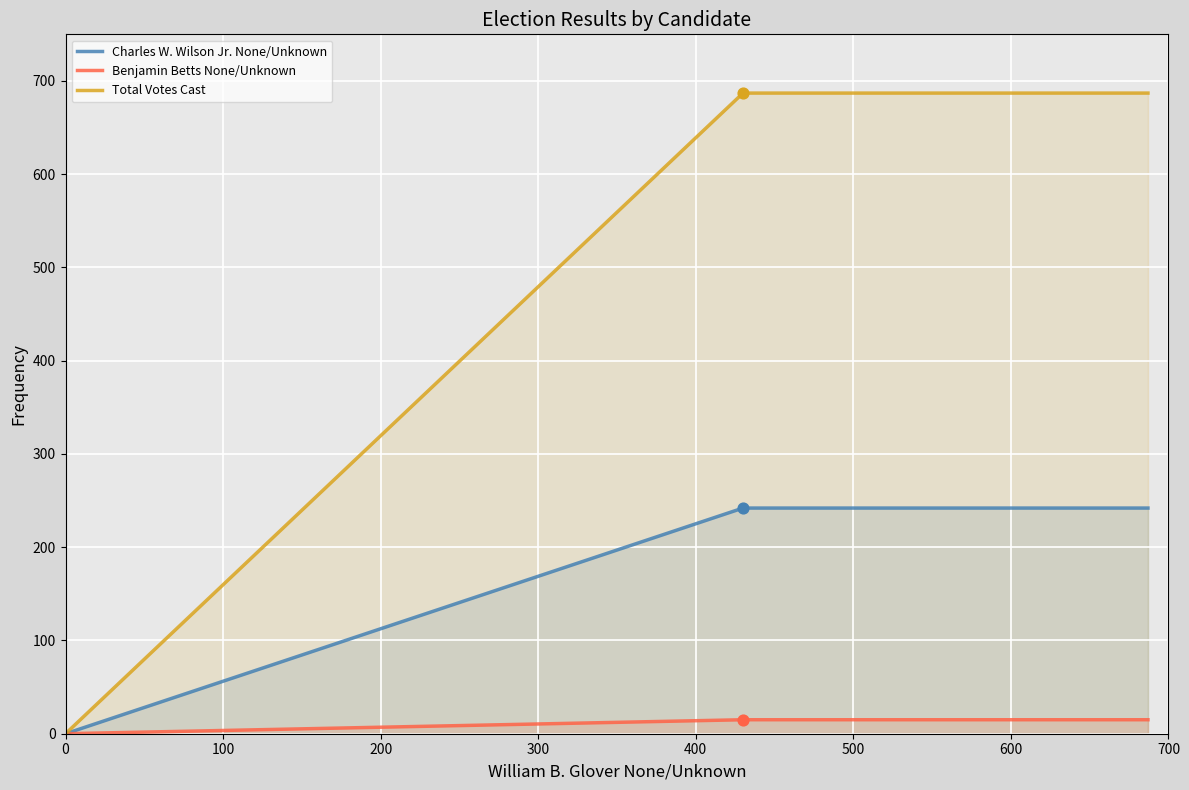

Which series contains the lowest Y value?

Charles W. Wilson Jr. None/Unknown